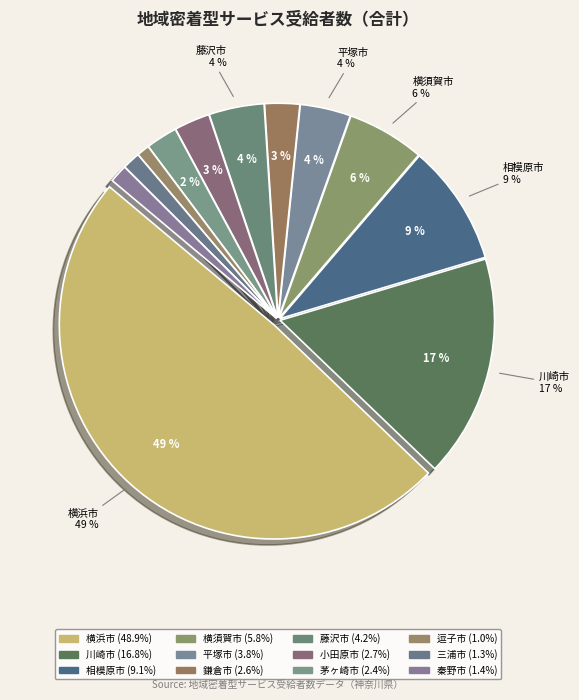

To the nearest percent, what percentage of the pie is 横須賀市?

6%